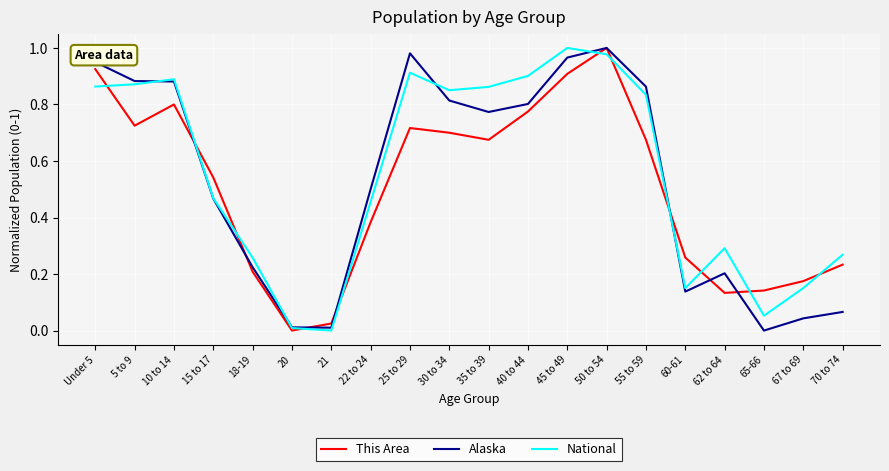

What position from the right is 70 to 74?

1